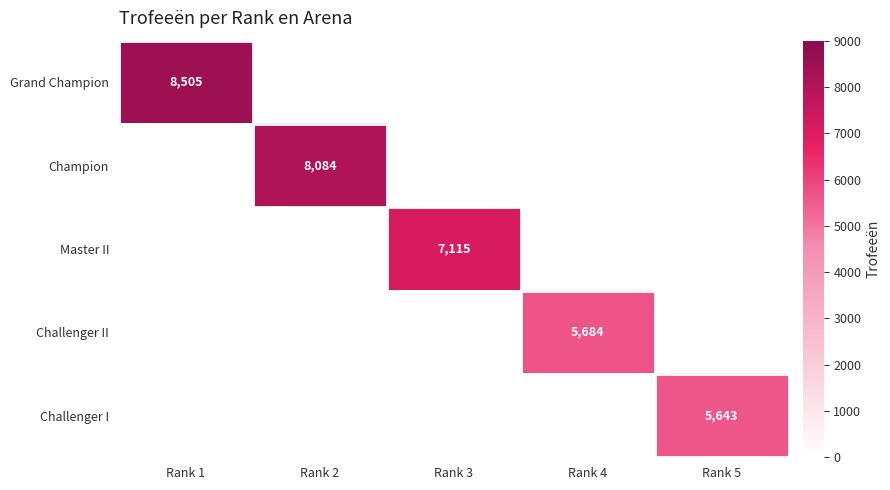

Is it true that Challenger I equals 5643 at Rank 5?

True